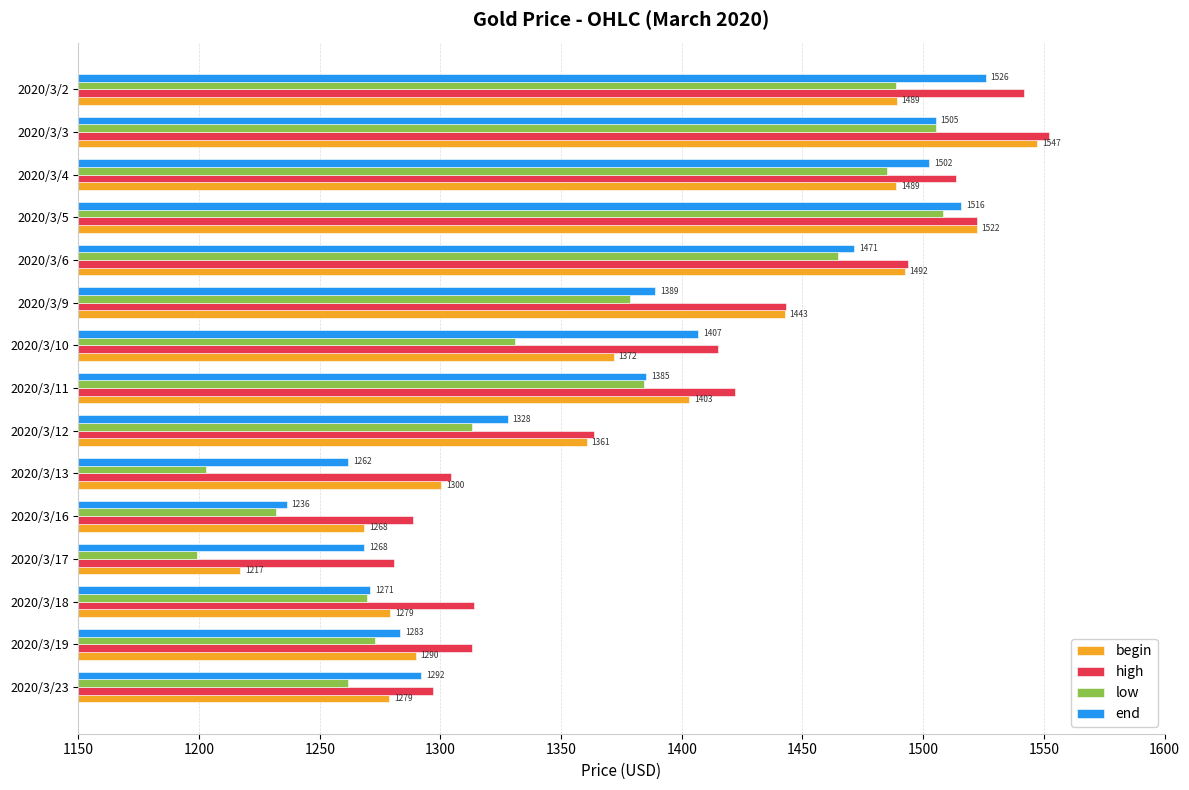

What is the maximum value shown in the chart?

1552.0